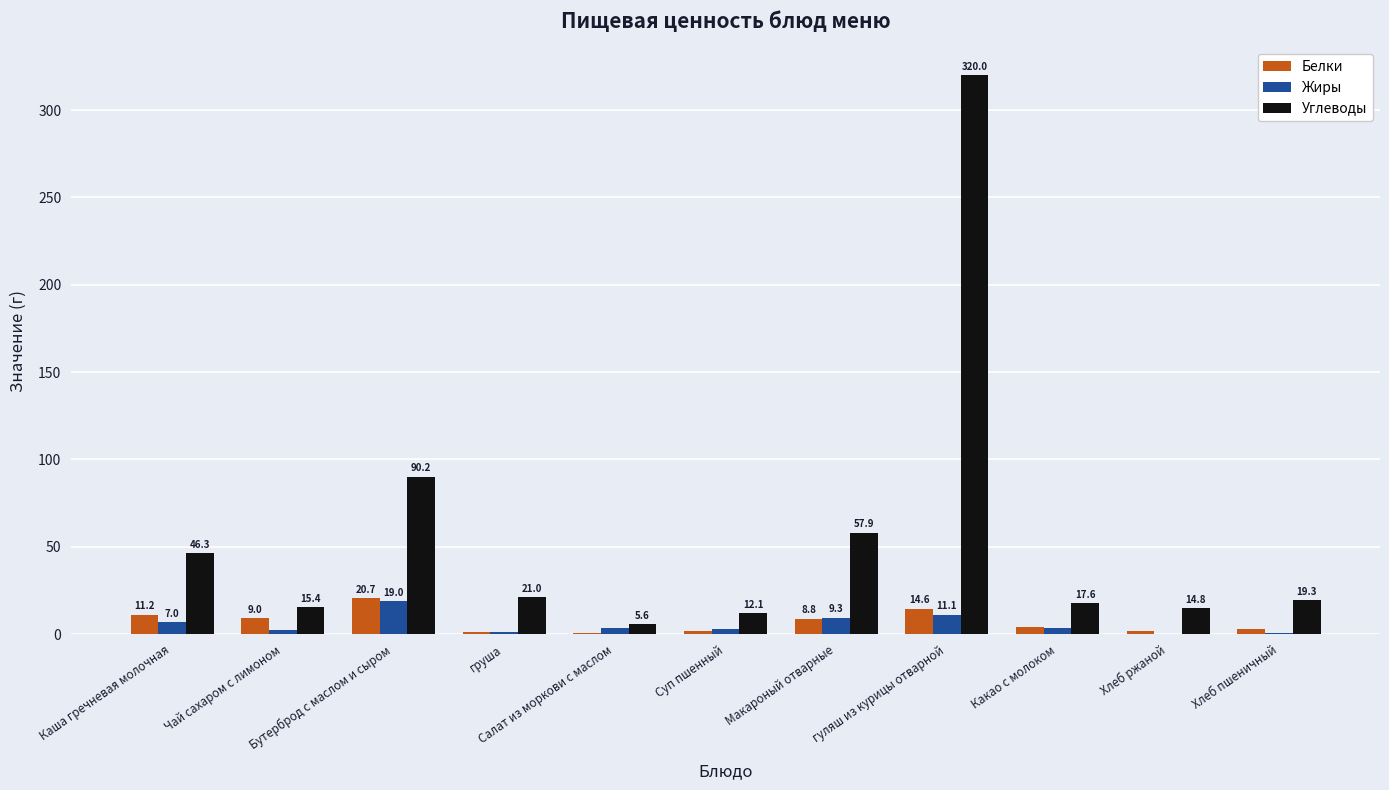

True or false: Жиры has a value of 11.1 at гуляш из курицы отварной.

True